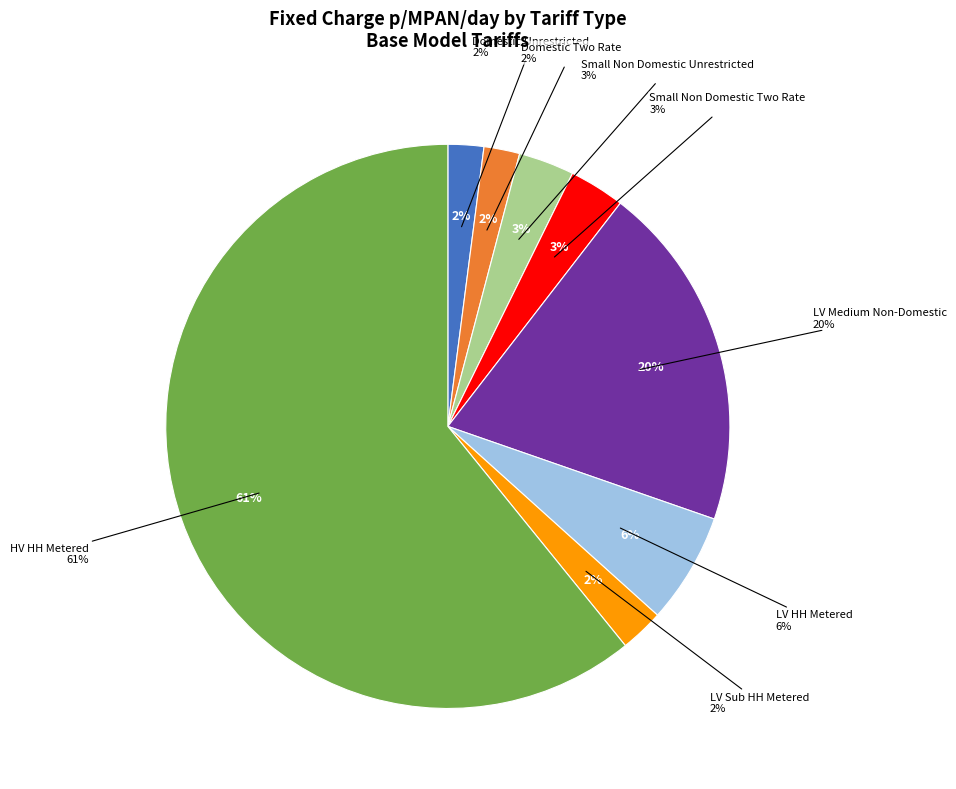

Which category has the biggest portion of the pie?

HV HH Metered